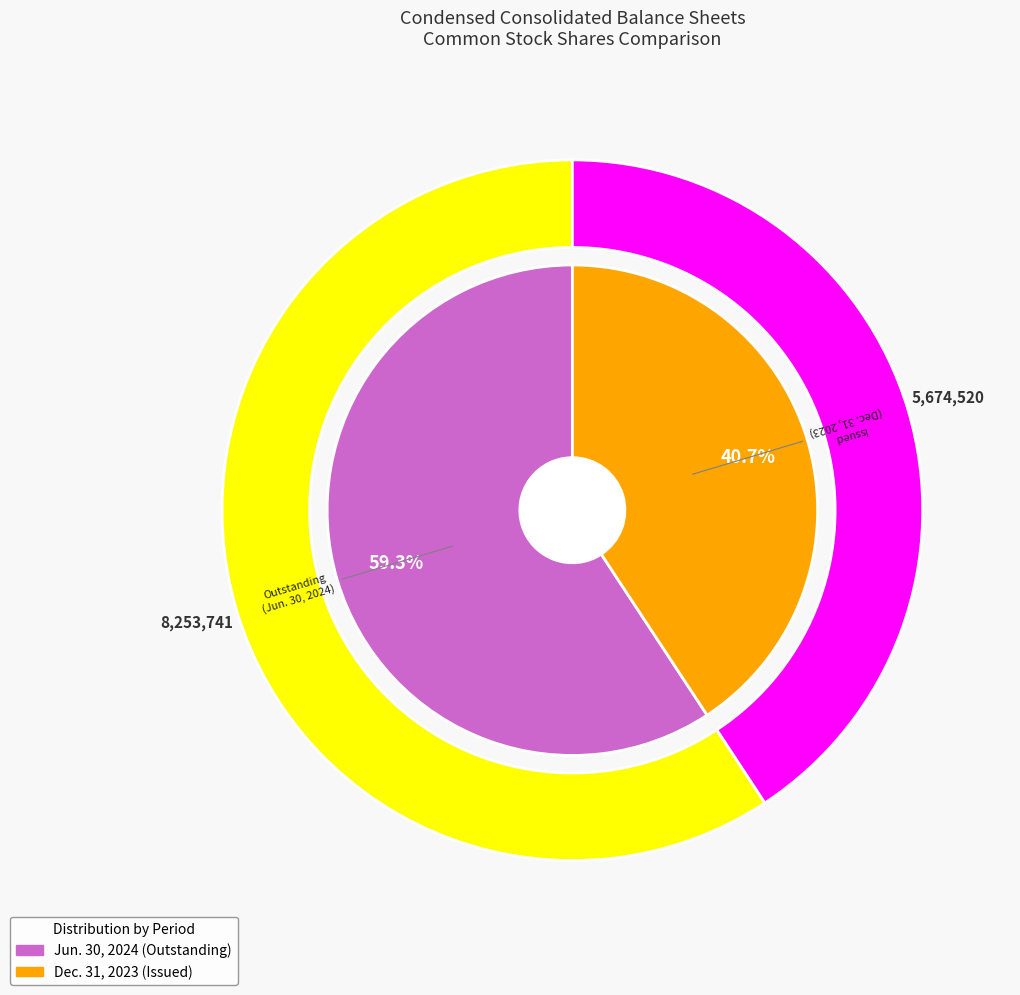

Is it true that Common Stock, Shares, Outstanding (Jun. 30, 2024) is 51% of the pie?

False